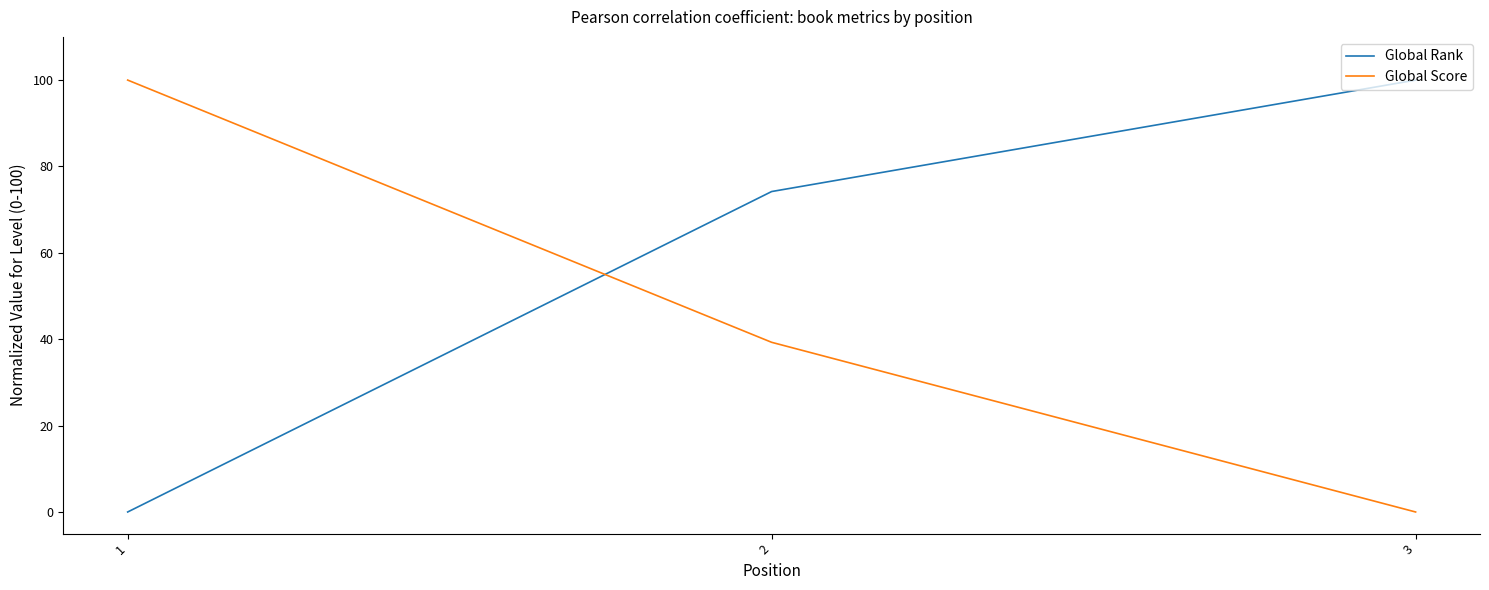

Does the chart have visible grid lines?

No